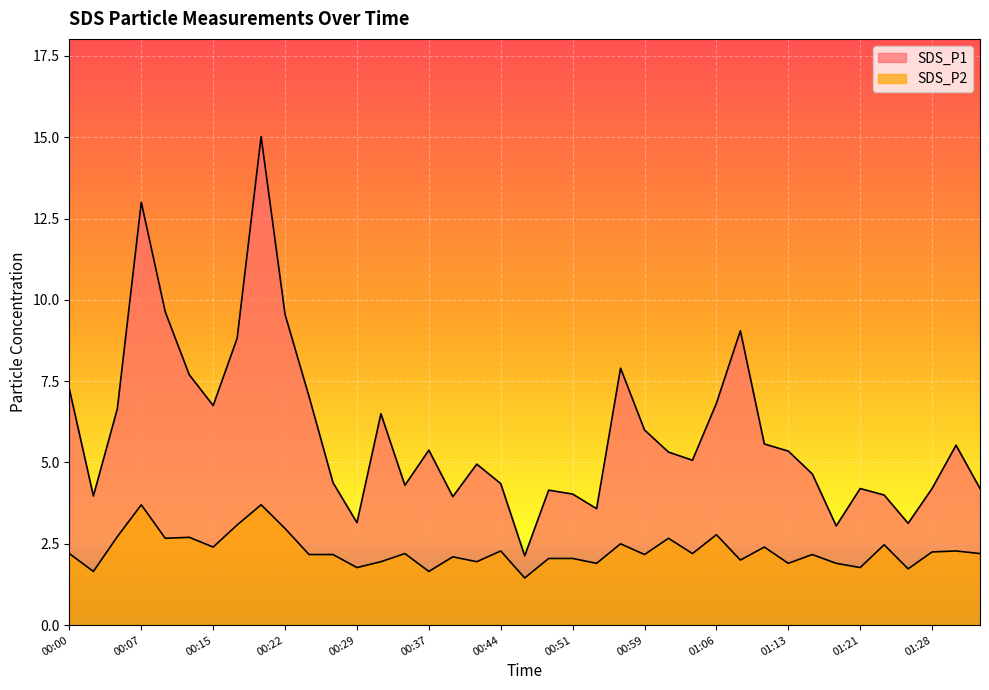

Is it true that SDS_P2 equals 3.9 at 00:34?

False